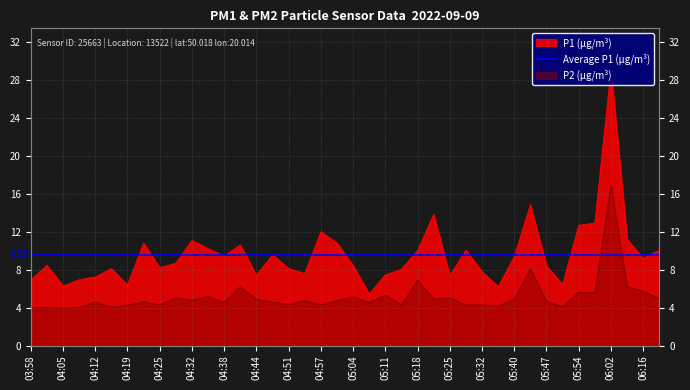

How many data points in P1 are above 8?

27